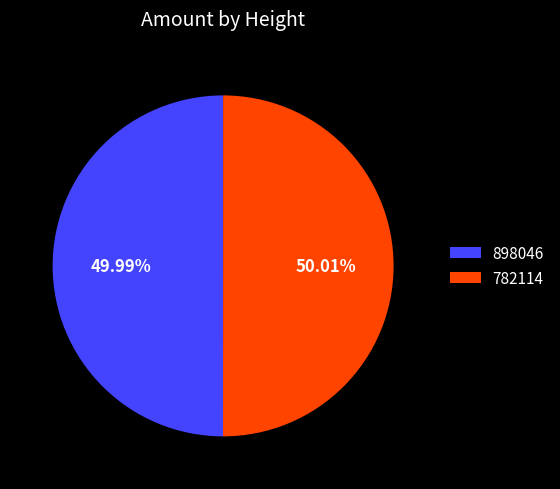

True or false: 782114 accounts for 36% of the total.

False